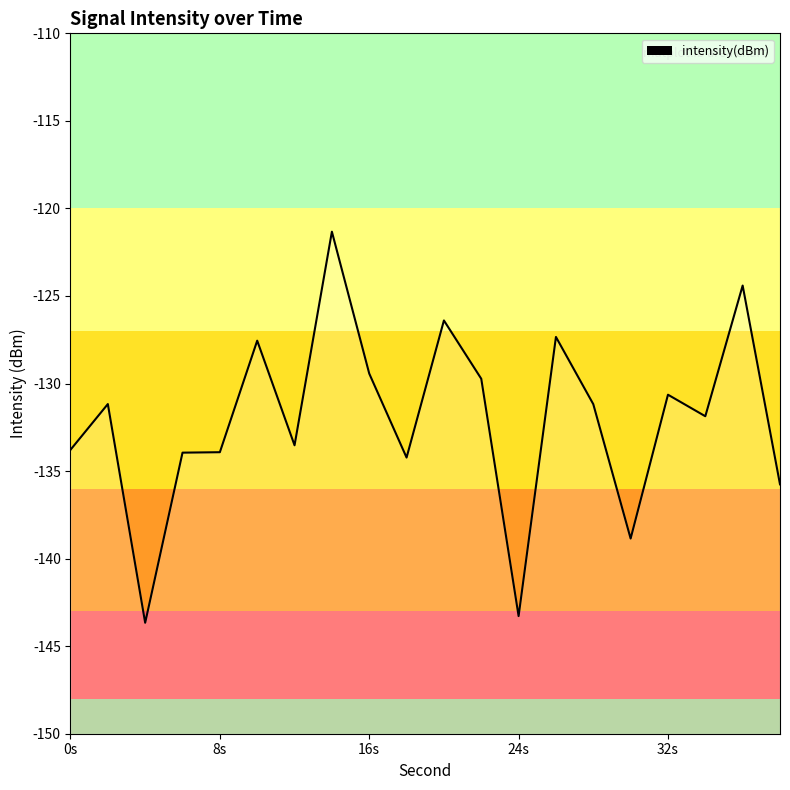

Reading left to right, list all the values displayed in this chart.

-133.8	-131.2	-143.7	-133.9	-133.9	-127.6	-133.5	-121.3	-129.4	-134.2	-126.4	-129.7	-143.3	-127.3	-131.2	-138.9	-130.6	-131.9	-124.4	-135.8